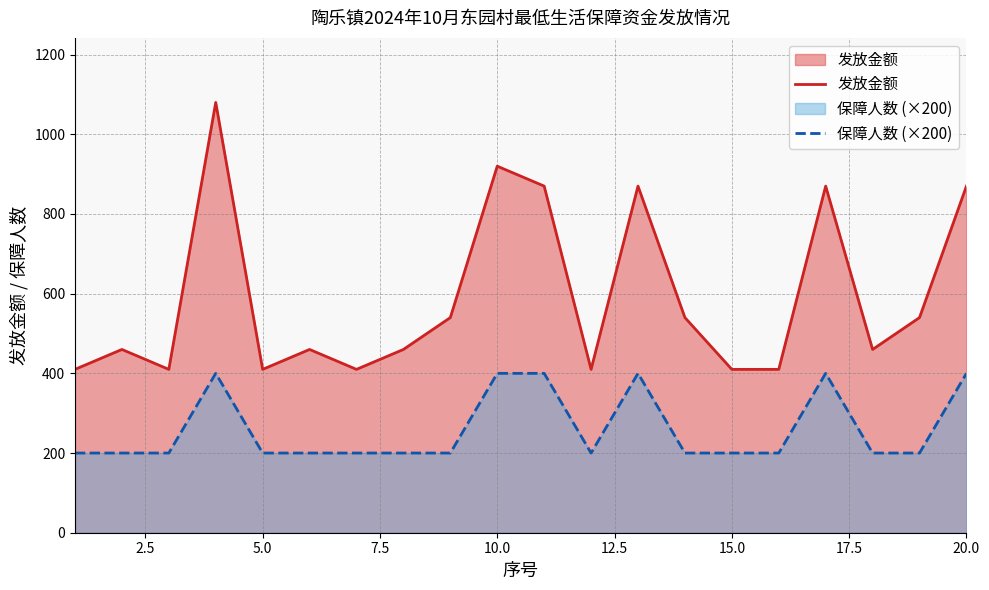

The value of 发放金额 at 5.0 is 153. True or false?

False